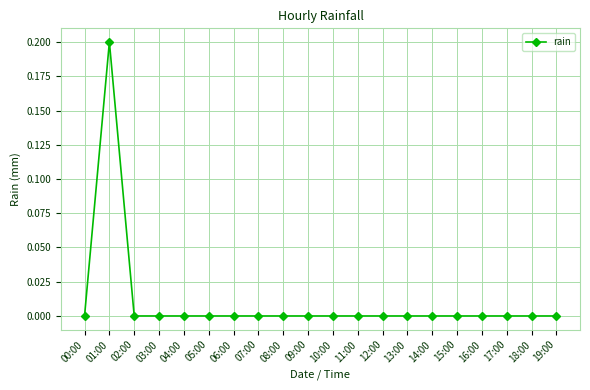

True or false: the data shows 0.0 at 10:00.

True